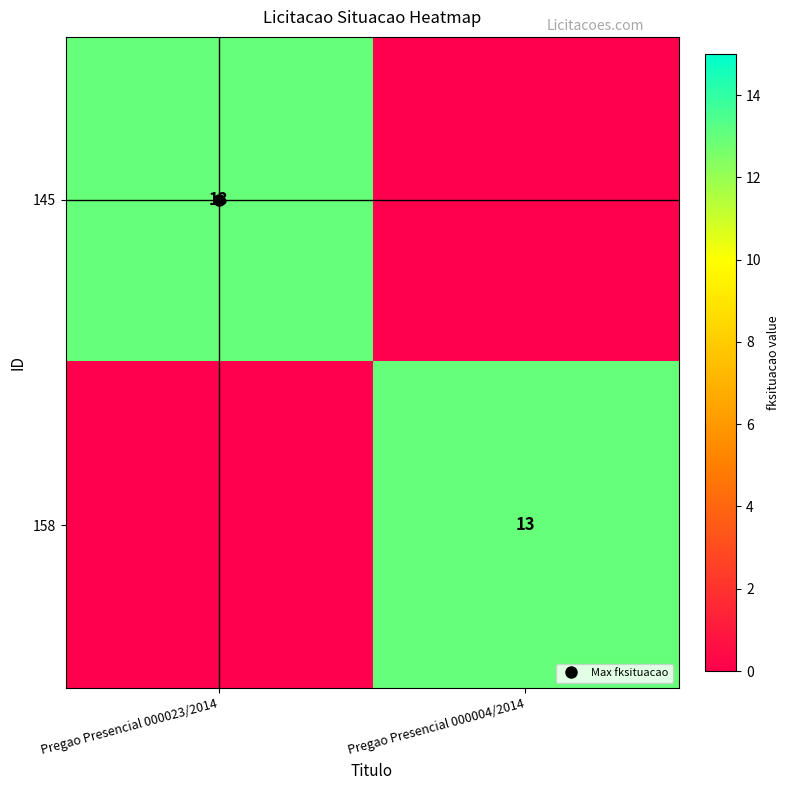

What is the sum of all 158 values?

13